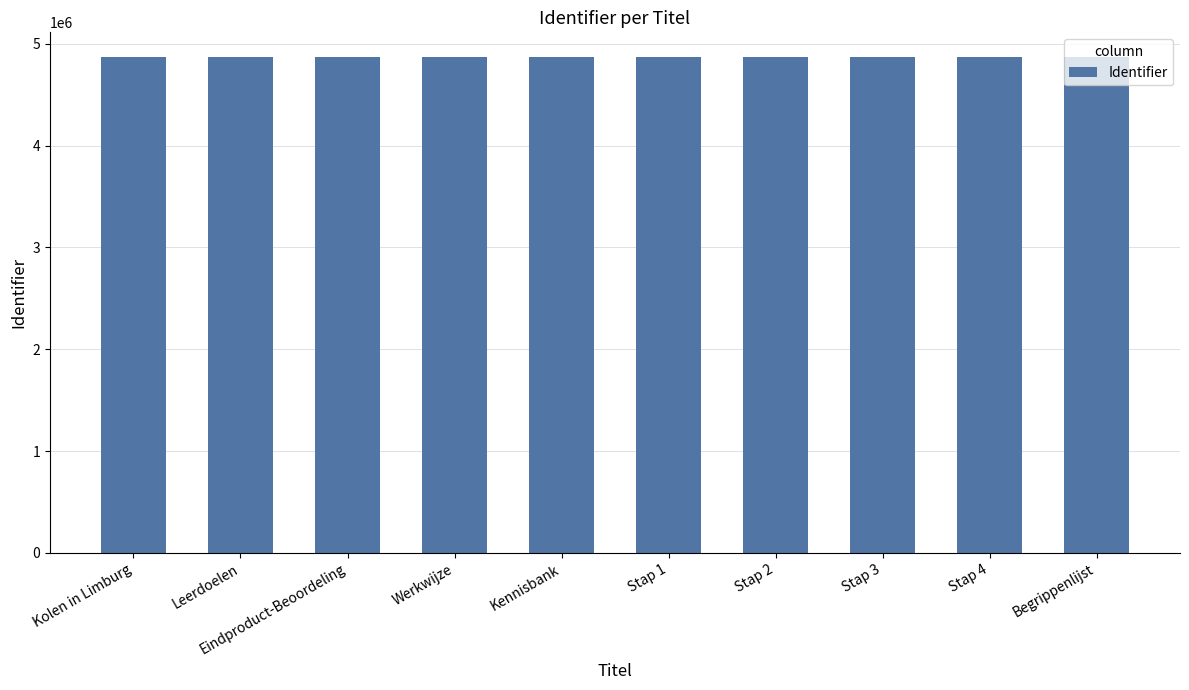

Approximately how many times larger is the value at Kennisbank compared to Begrippenlijst?

1.0